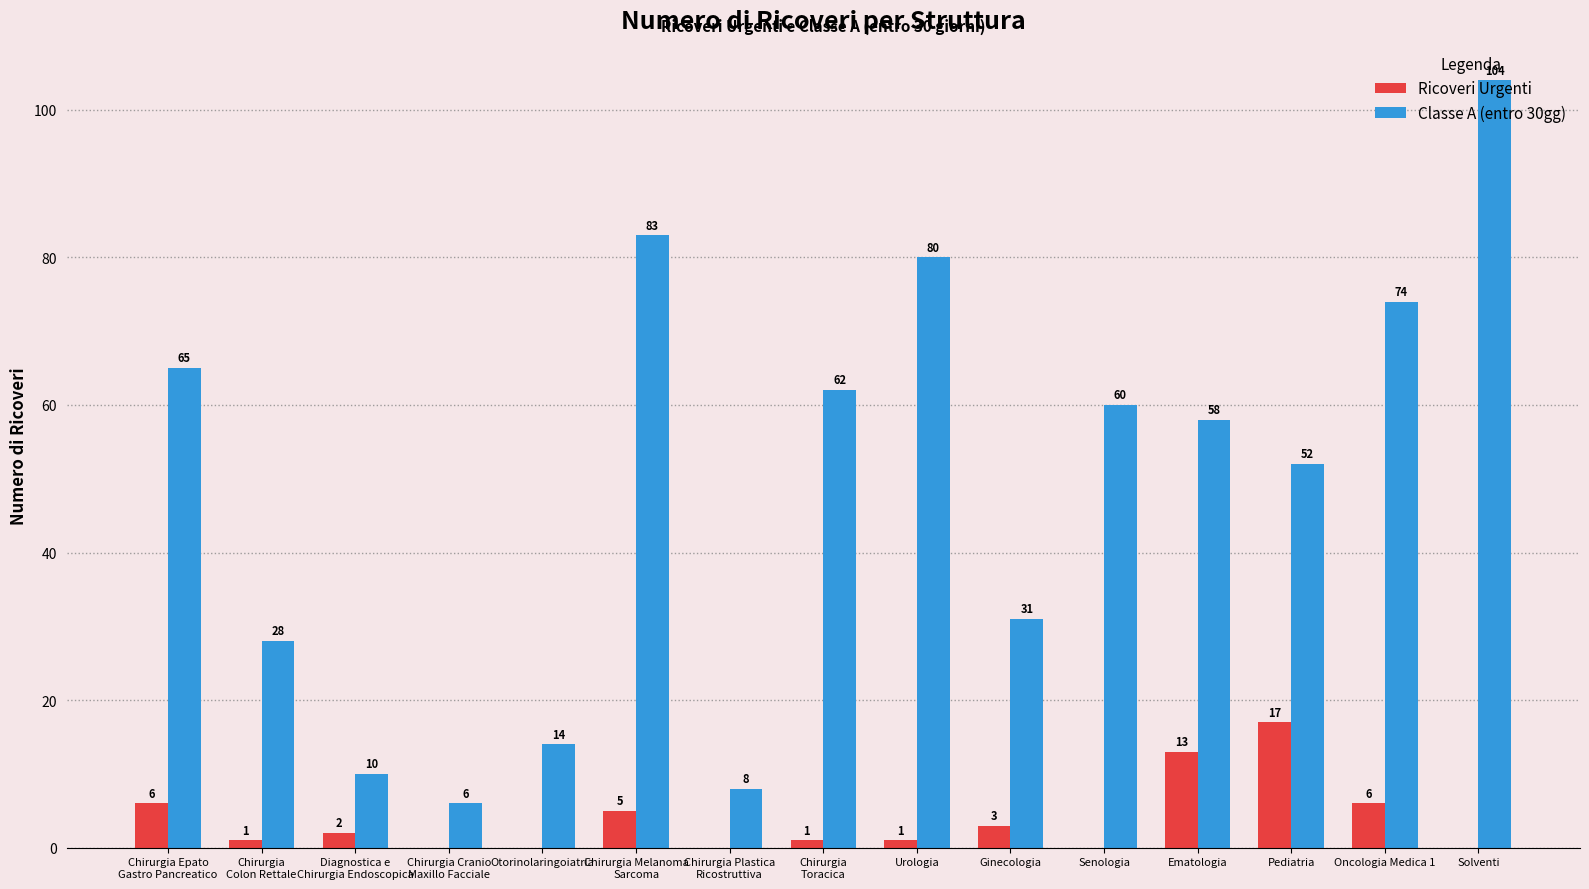

Which series has the largest range (max minus min)?

Classe A (entro 30gg)